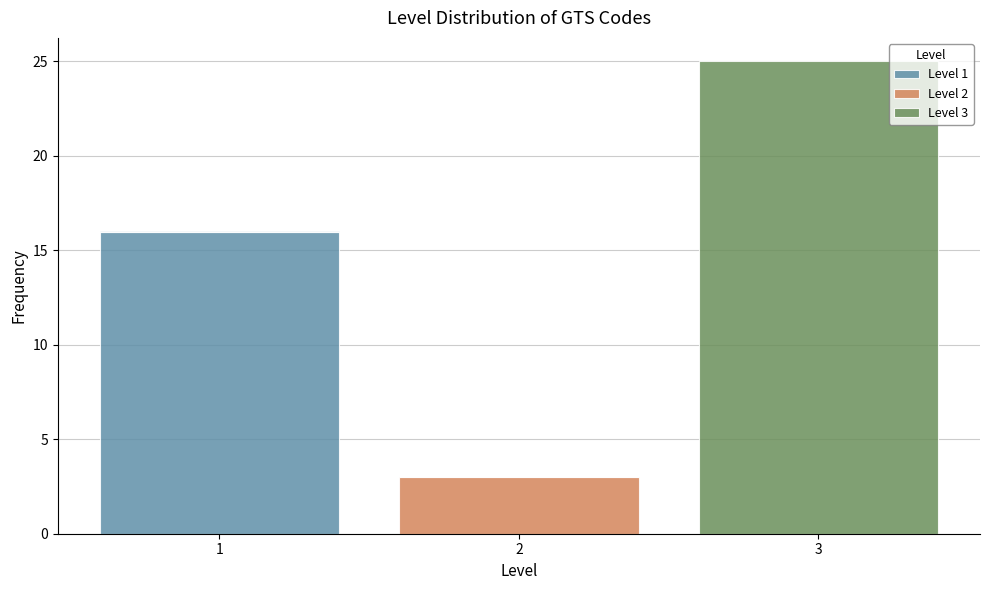

Which range on the x-axis has the tallest stacked bar (by total height)?

2.5 to 3.5